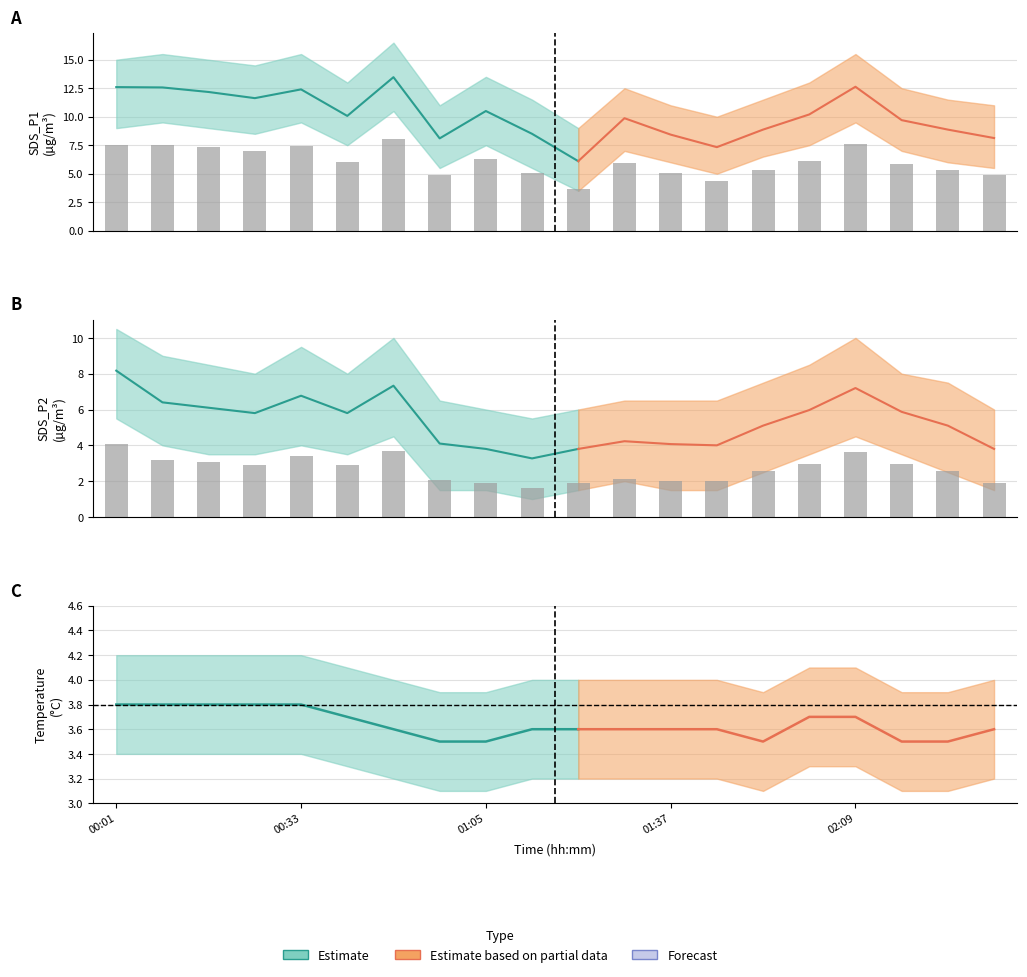

What is the average value of the SDS_P1 series?

6.1